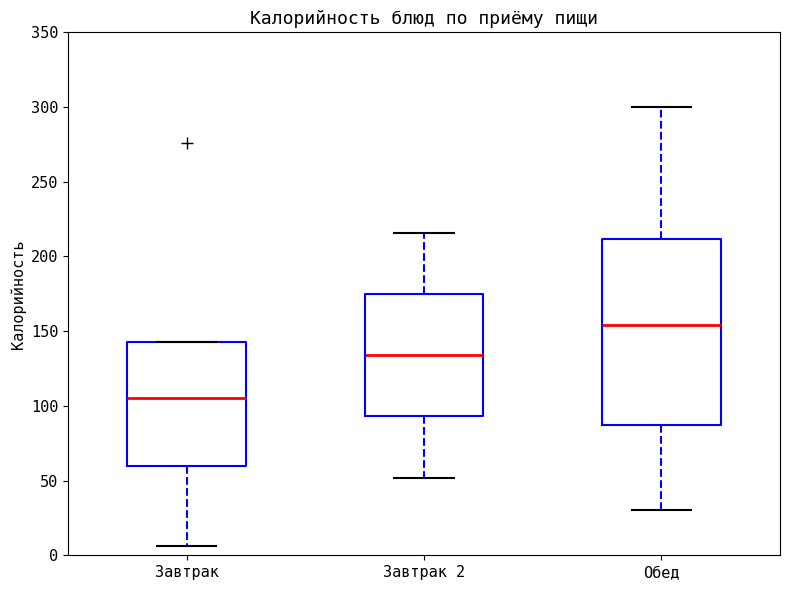

Where does the upper whisker of the box for Обед end on the y-axis? The values are not printed on the chart, so give them approximately, as read against the axis.

300